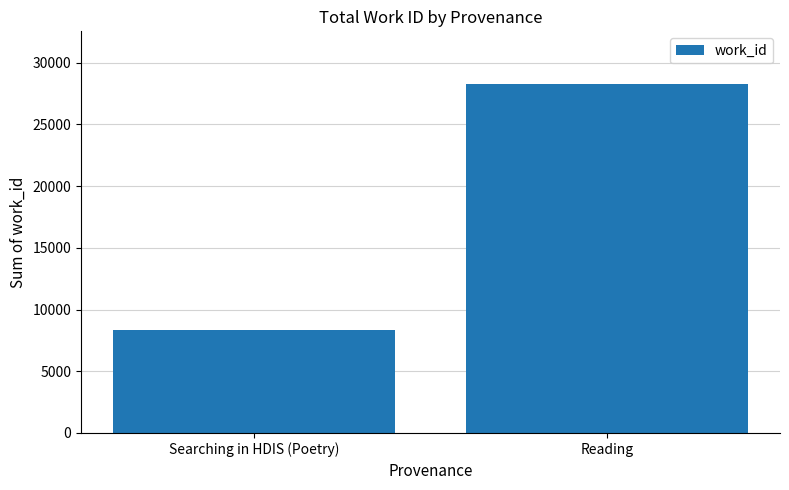

What is the label of the 1st bar from the left?

Searching in HDIS (Poetry)